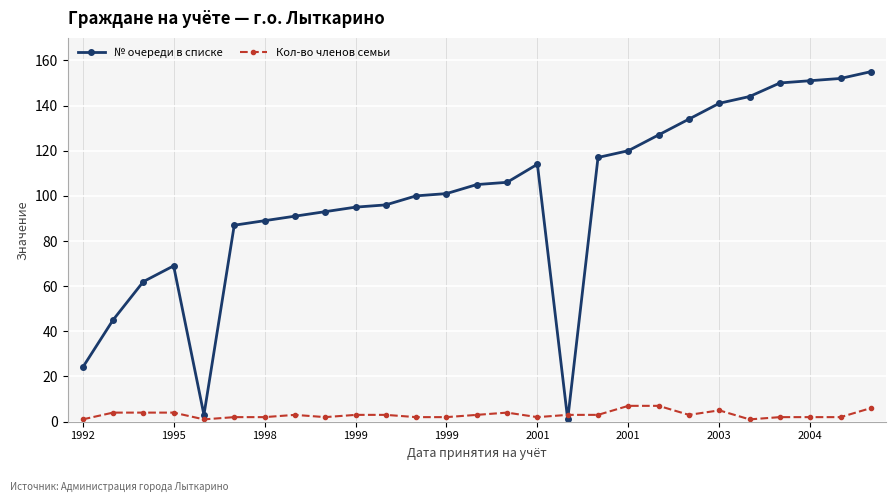

Rank the series by their maximum value, from lowest to highest.

Кол-во членов семьи, № очереди в списке